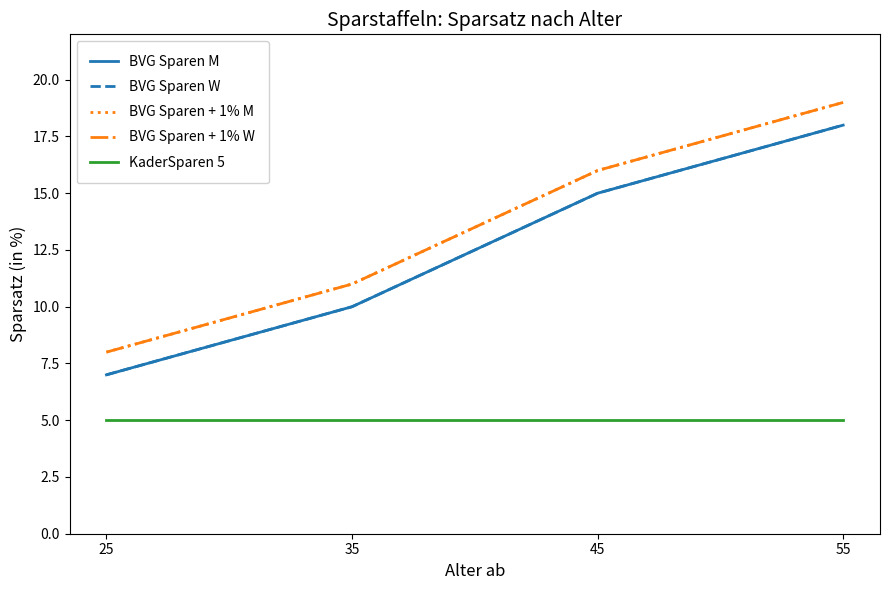

Reading left to right, extract all data points from this chart.

BVG Sparen M: 7	10	15	18
BVG Sparen W: 7	10	15	18
BVG Sparen + 1% M: 8	11	16	19
BVG Sparen + 1% W: 8	11	16	19
KaderSparen 5: 5	5	5	5